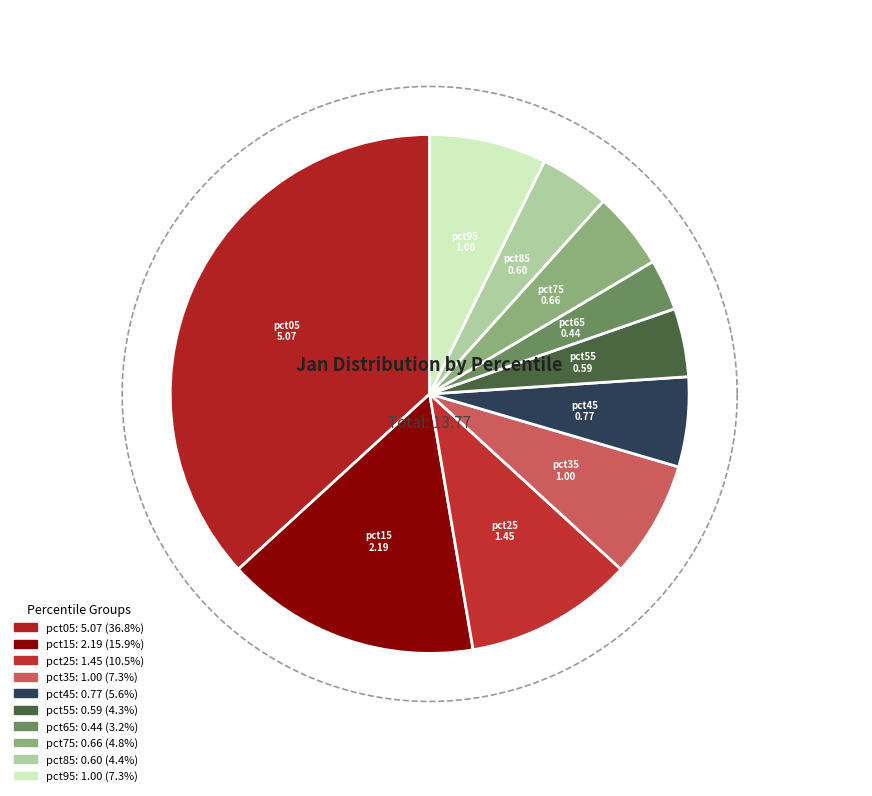

Which slice is the largest?

pct05